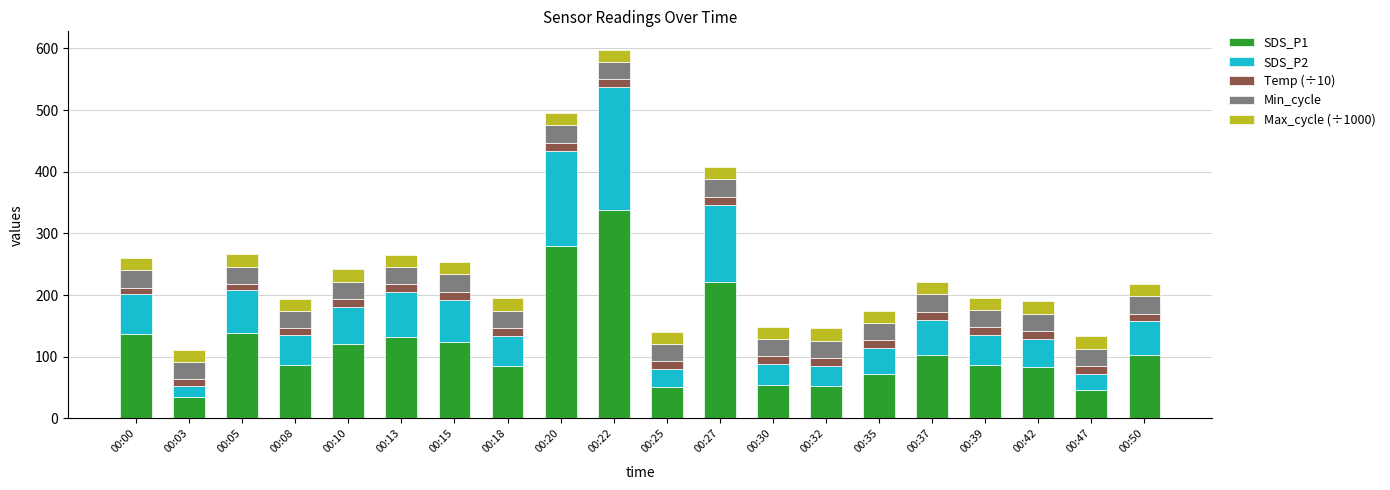

At which category is the sum across all series the highest?

00:22